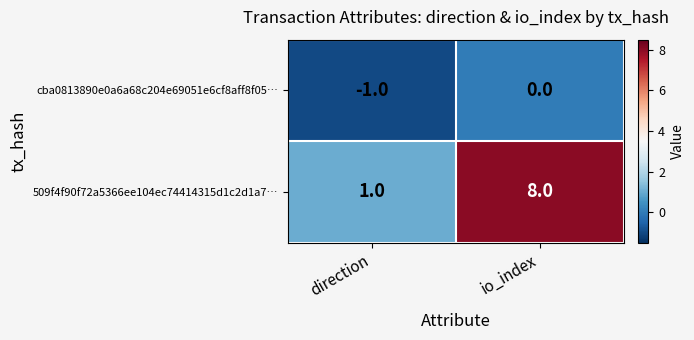

Between direction and io_index, which series saw the biggest shift?

509f4f90f72a5366ee104ec74414315d1c2d1a7…